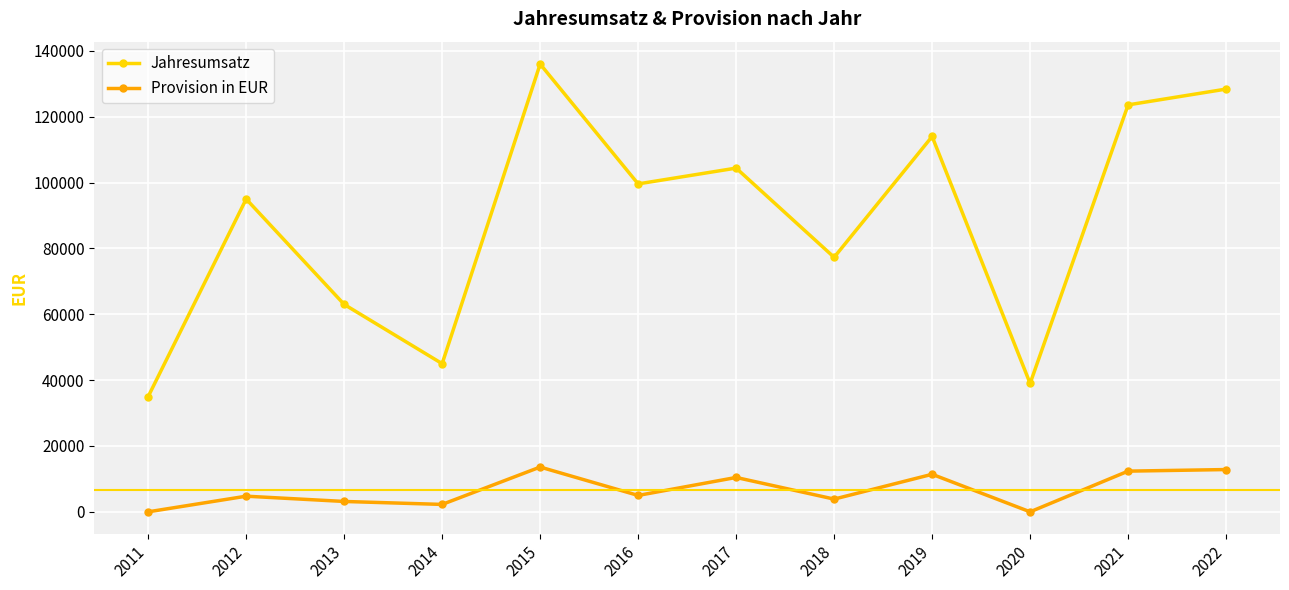

What is the sum of the Provision in EUR values at 2013 and 2015?

16750